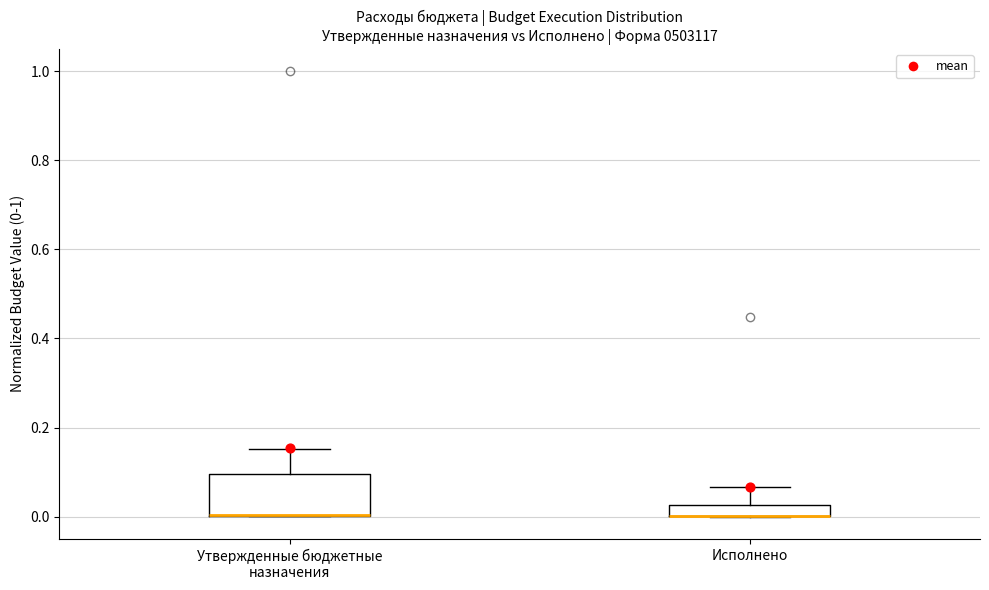

Comparing the boxes themselves (not the whiskers), which one is the tallest?

Утвержденные бюджетные назначения